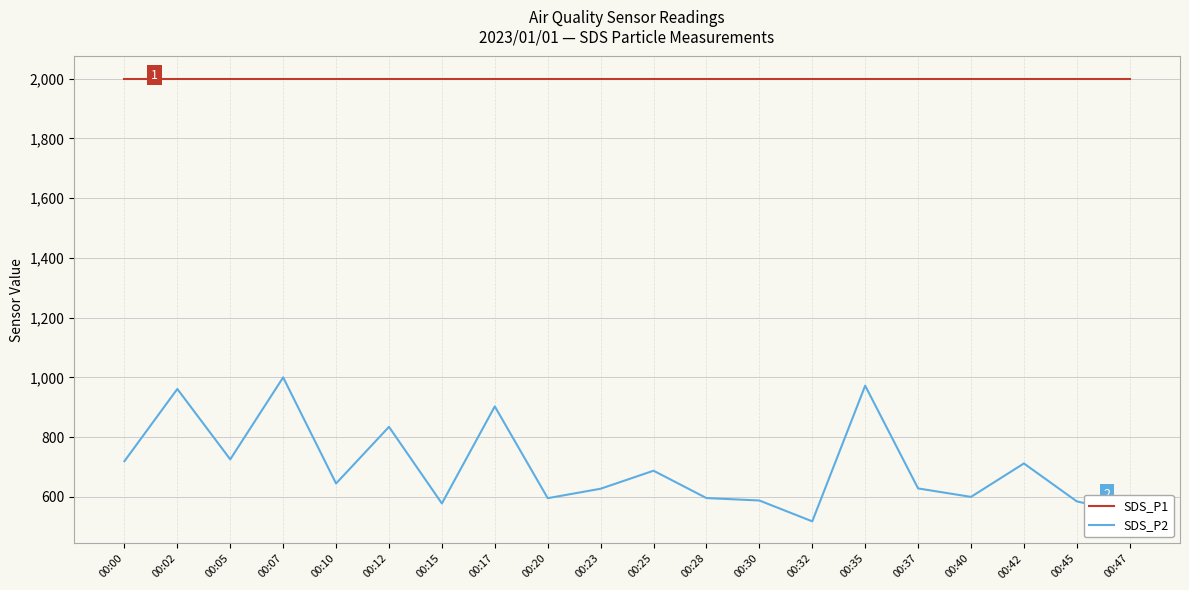

At 00:15, list the series in order from largest to smallest.

SDS_P1, SDS_P2